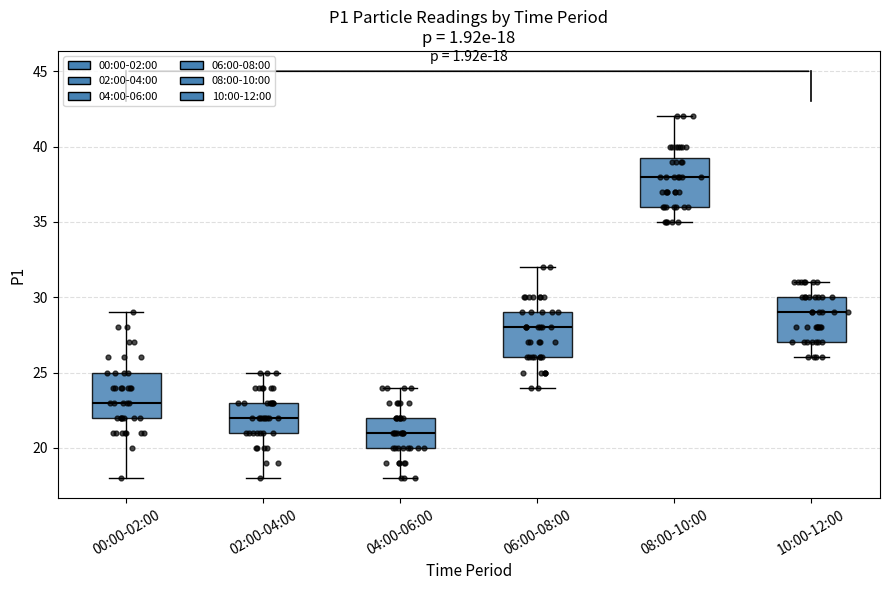

Which box has the highest median line?

08:00-10:00